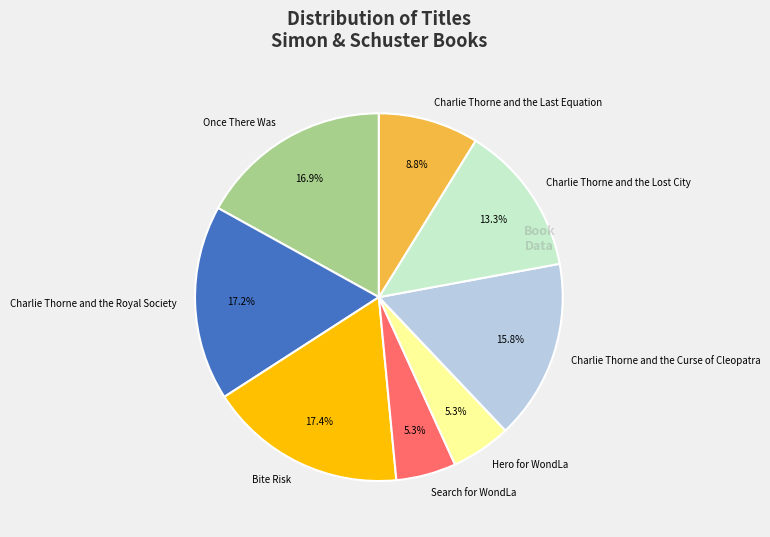

Is it true that Bite Risk is 17% of the pie?

True